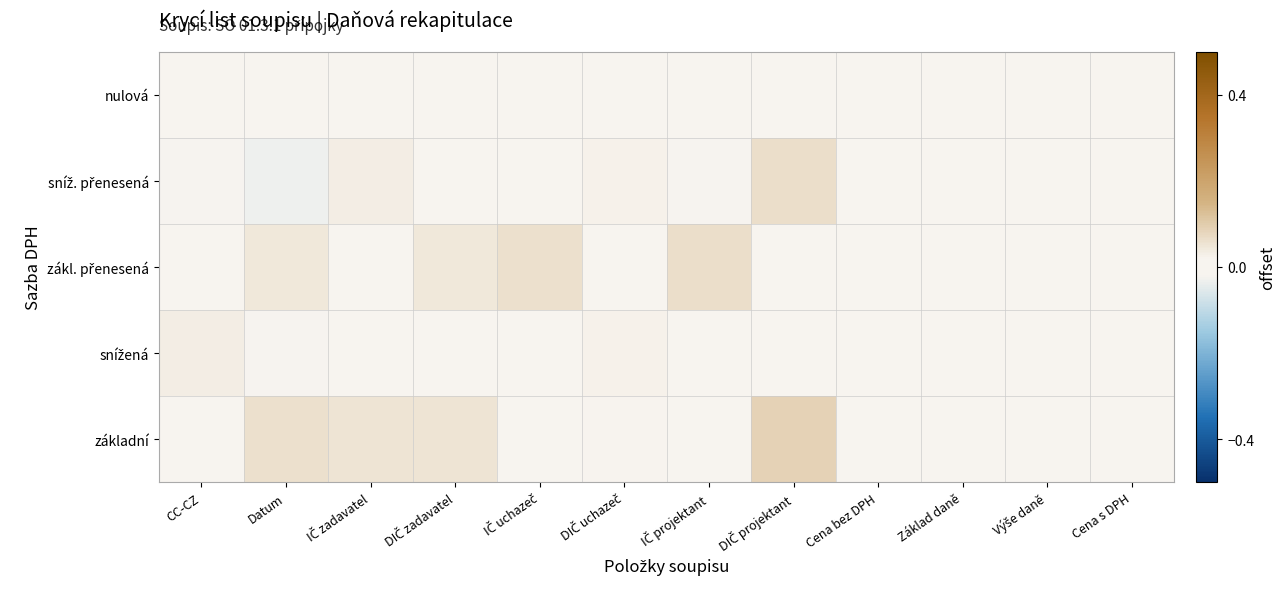

What is the total value across all series at DIČ projektant?

0.2